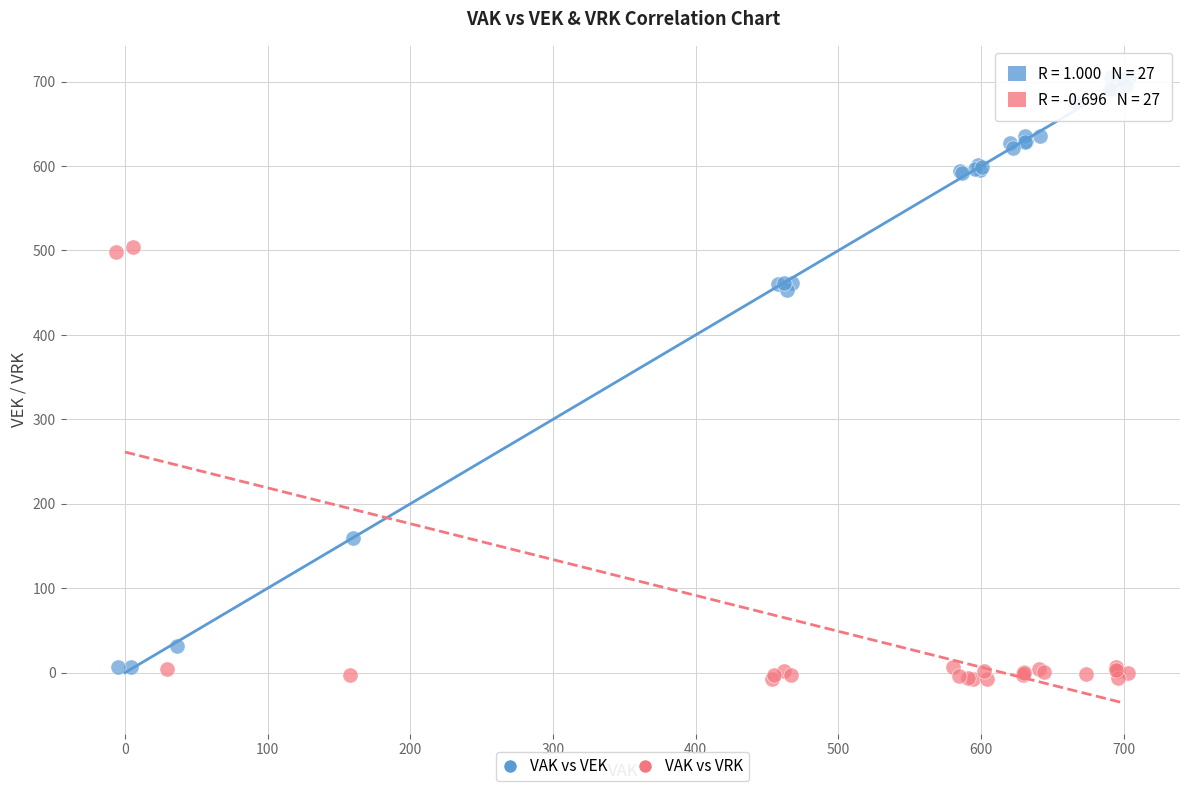

Which series reaches the maximum Y coordinate?

VAK vs VEK